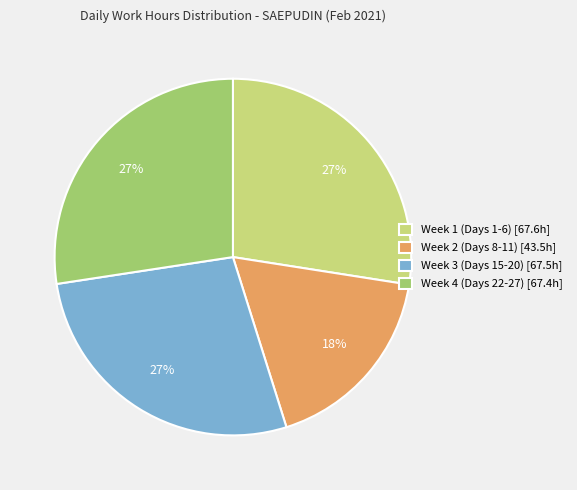

What is the smallest slice in the pie chart?

Week 2 (Days 8-11) [43.5h]